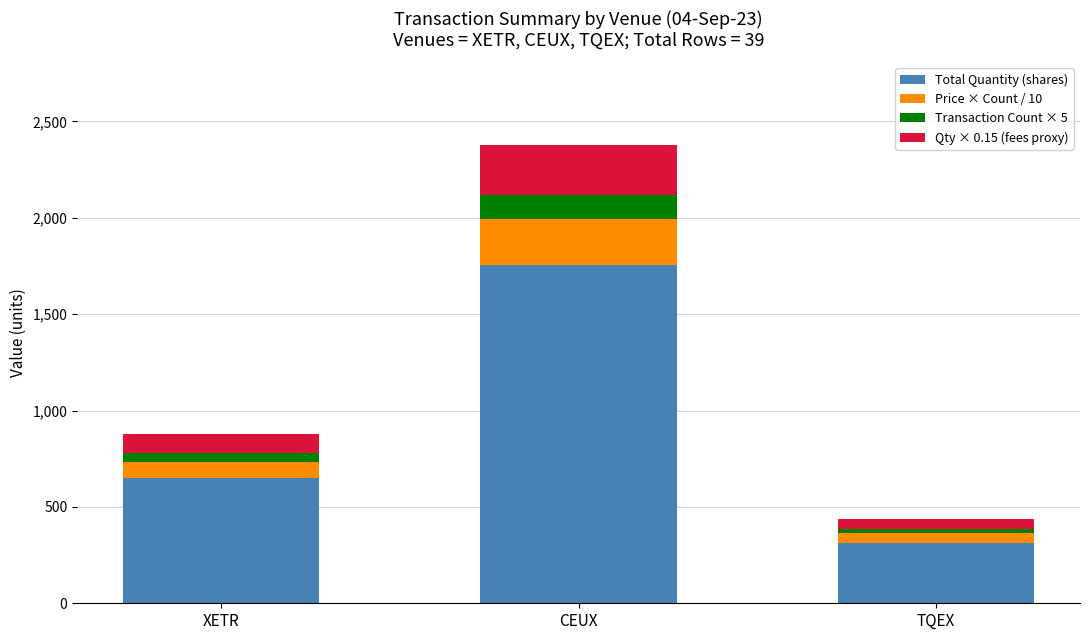

What are all the series names shown in the legend?

Total Quantity (shares), Price × Count / 10, Transaction Count × 5, Qty × 0.15 (fees proxy)